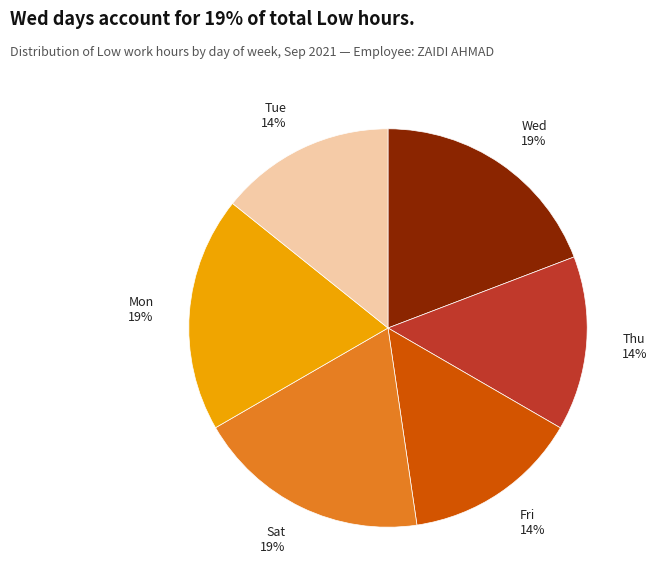

To the nearest percent, what is the difference between the largest and smallest slice percentages?

5%